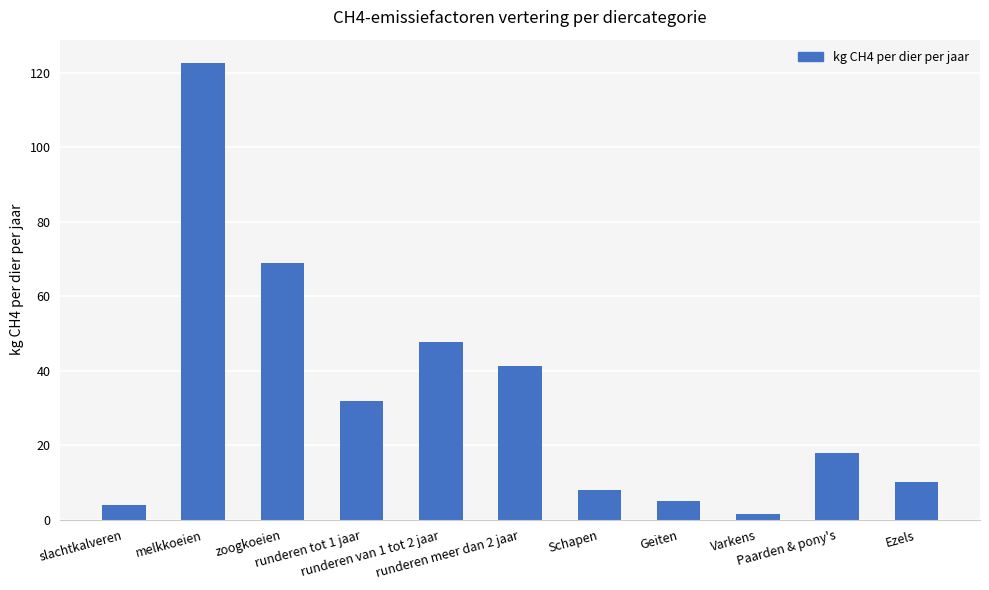

What position from the right is melkkoeien?

10